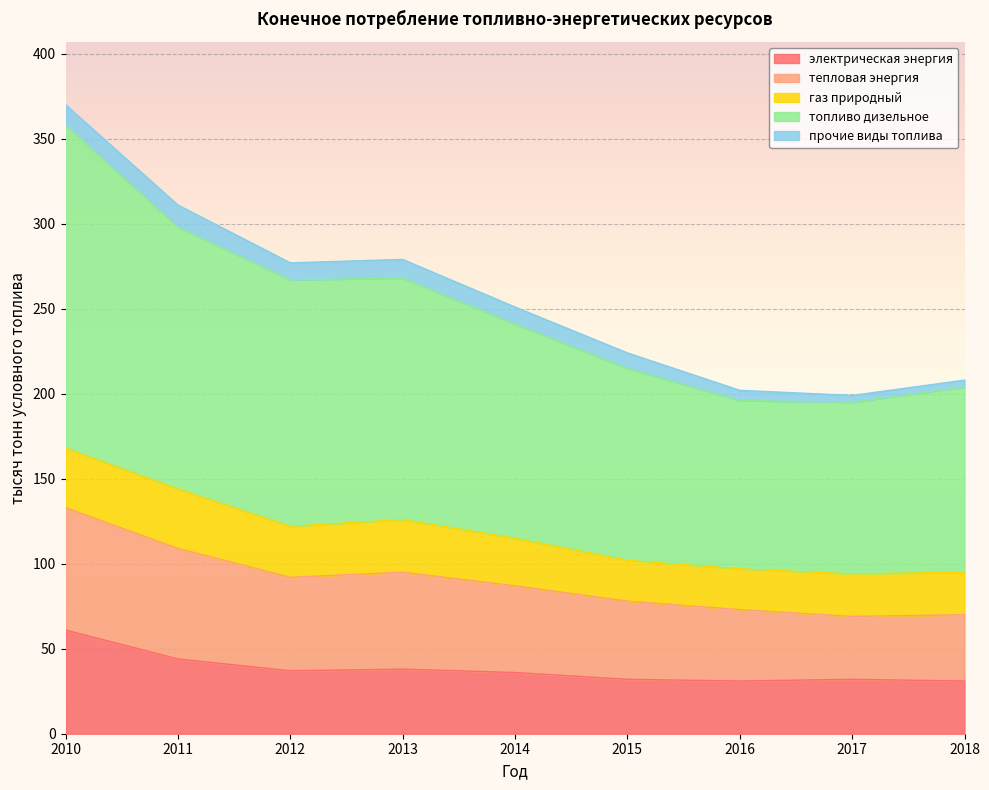

What is the average value of the электрическая энергия series?

38